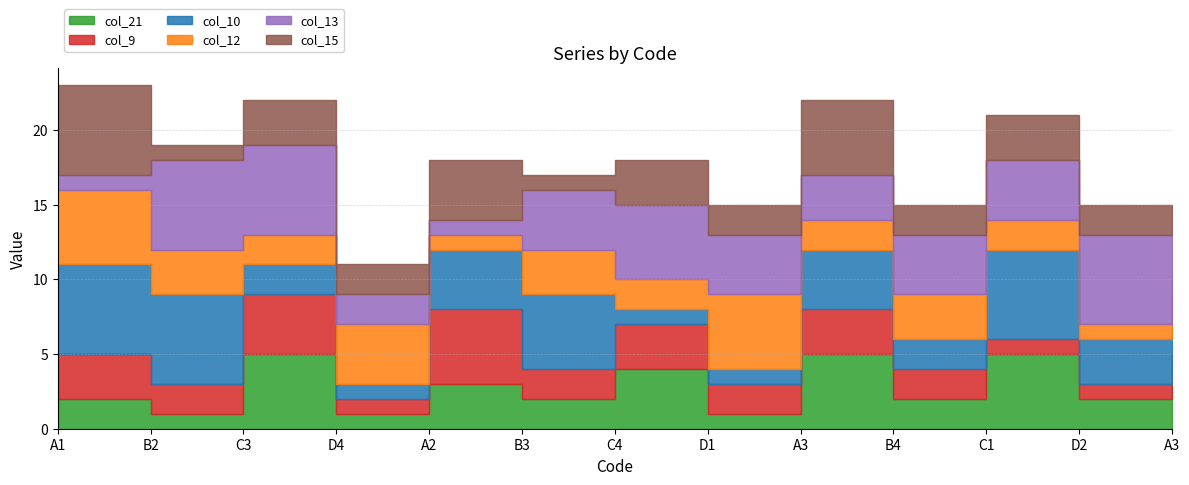

The col_9 series shows 5 at A2. True or false?

True